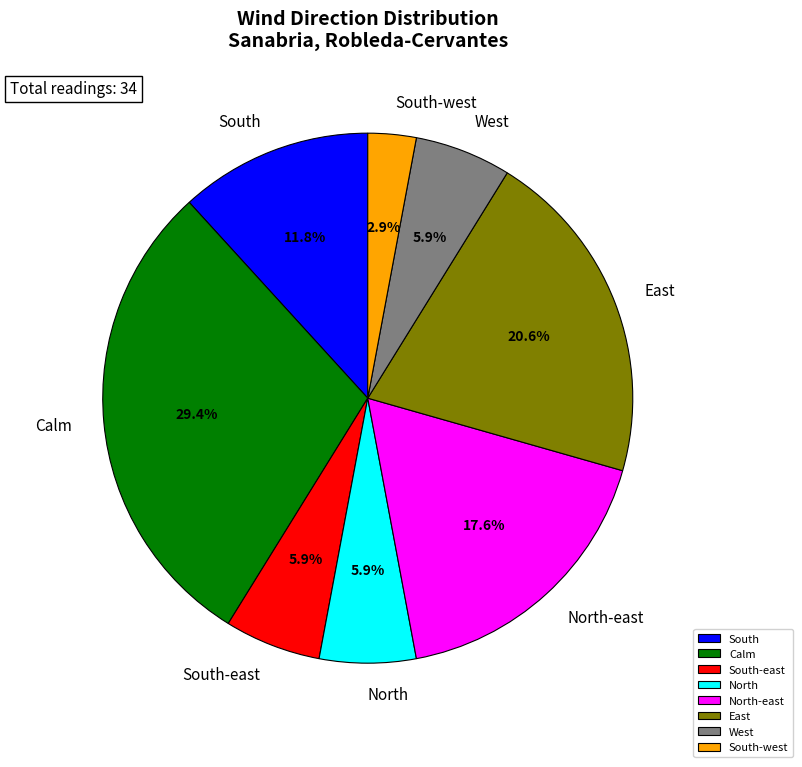

What is the largest slice in the pie chart?

Calm